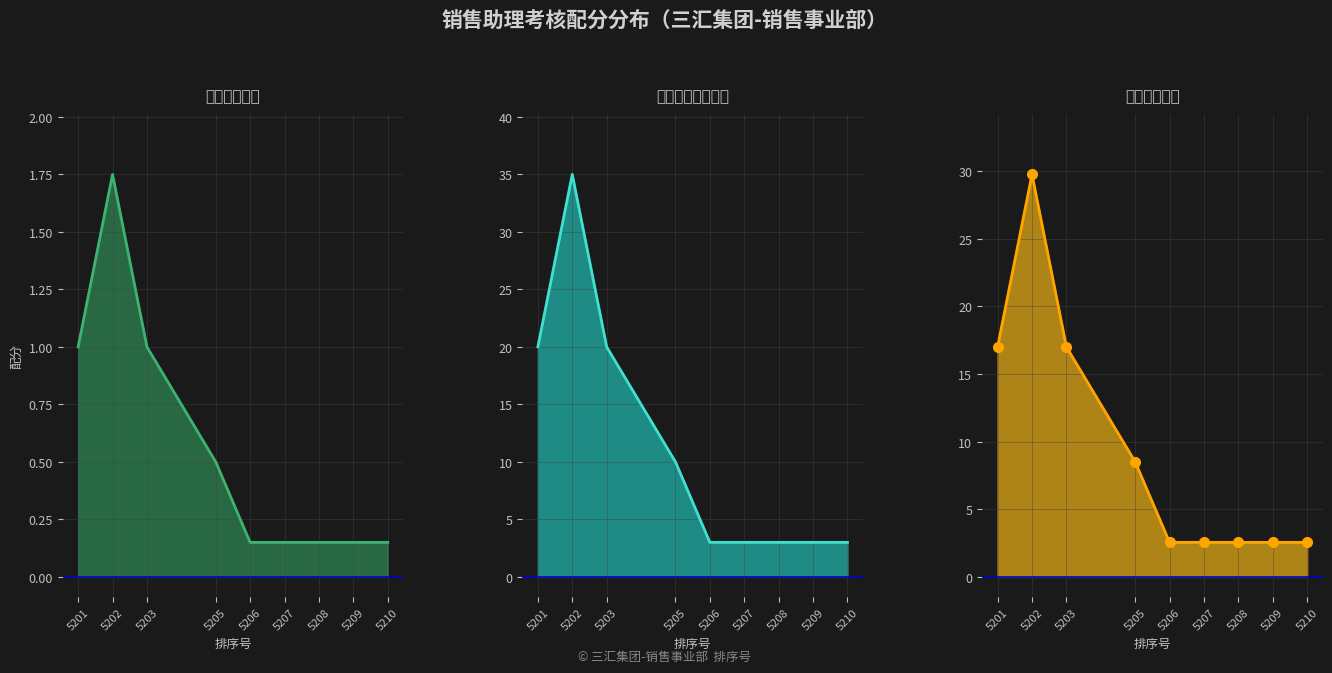

Is it true that 综合配分趋势_line equals 0.6 at 5209?

False